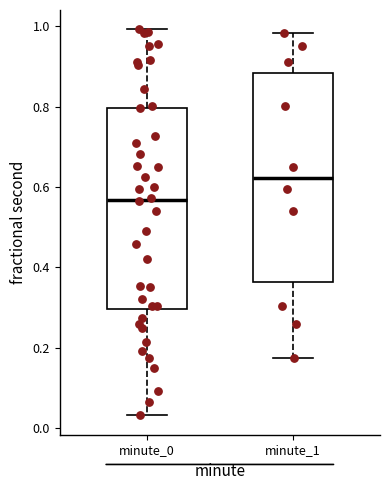

Which box's median line is the lowest?

minute_0